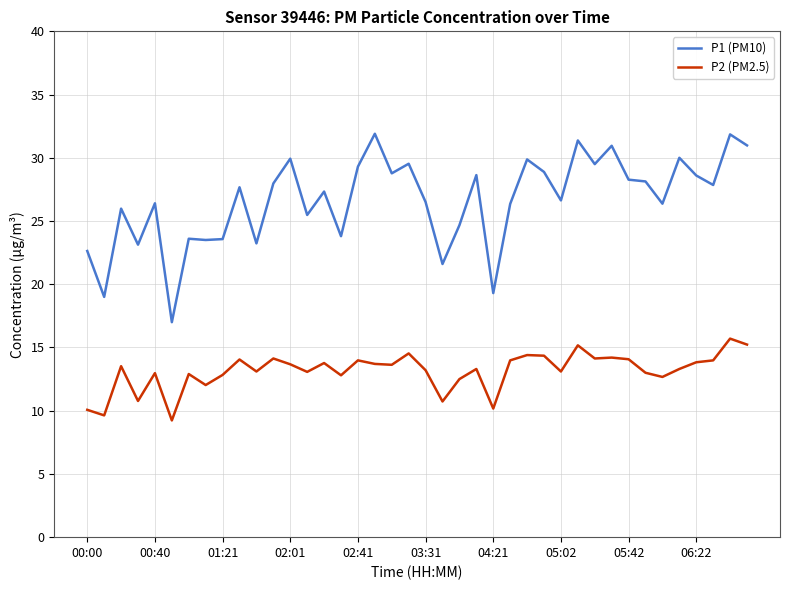

What are all the series names shown in the legend?

P1 (PM10), P2 (PM2.5)